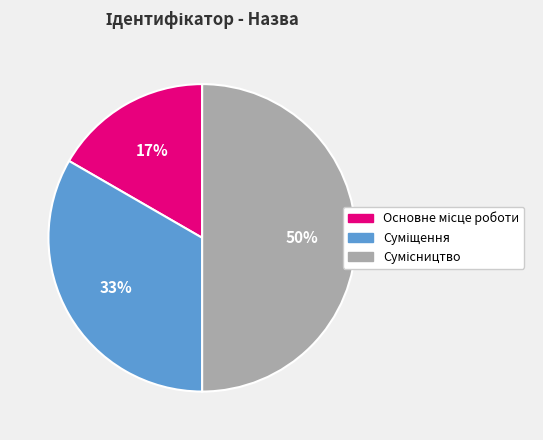

To the nearest percent, what is the average slice percentage?

33%